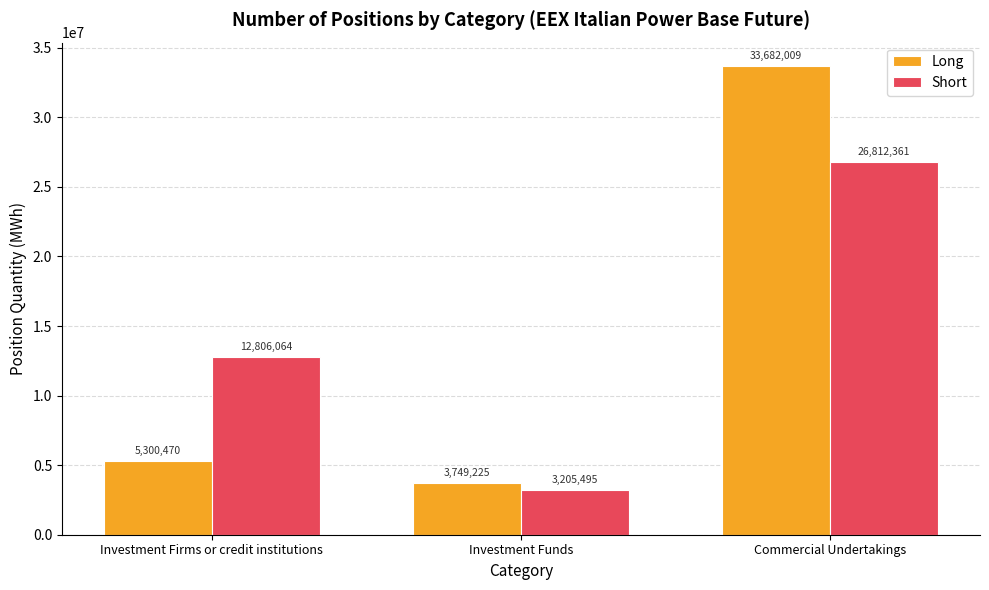

Rank the series by their maximum value, from lowest to highest.

Short, Long